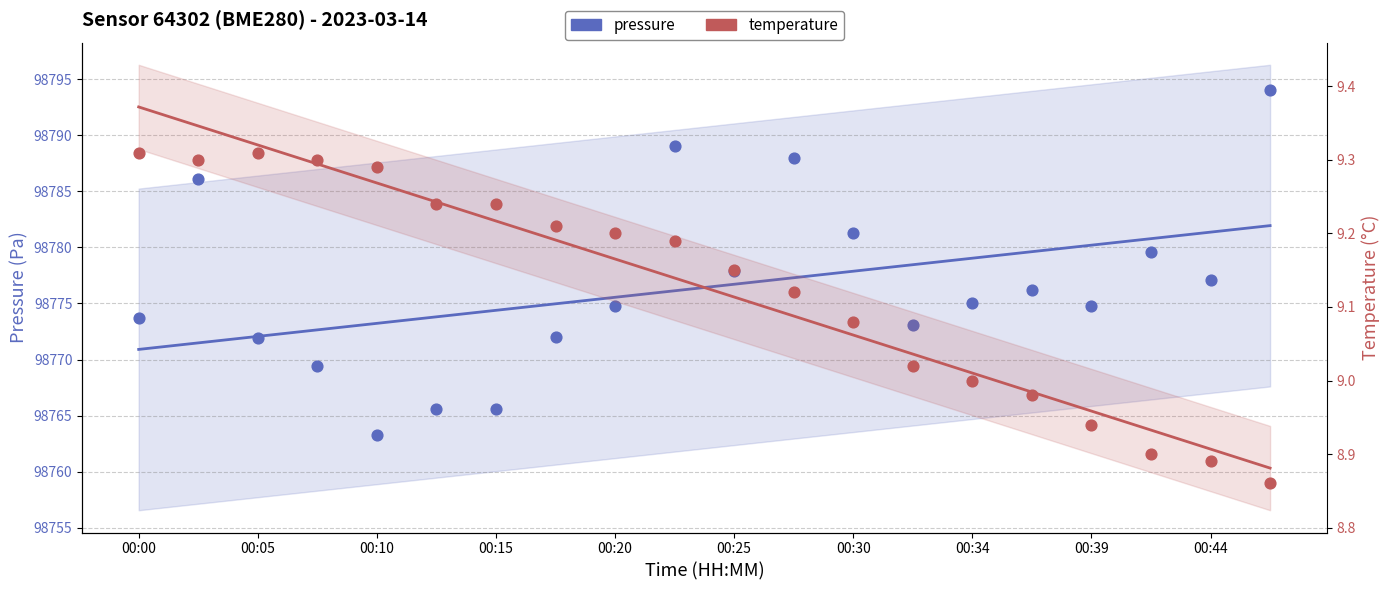

Is the value of temperature (trend) at 00:39 greater than the value of pressure at 00:30?

No